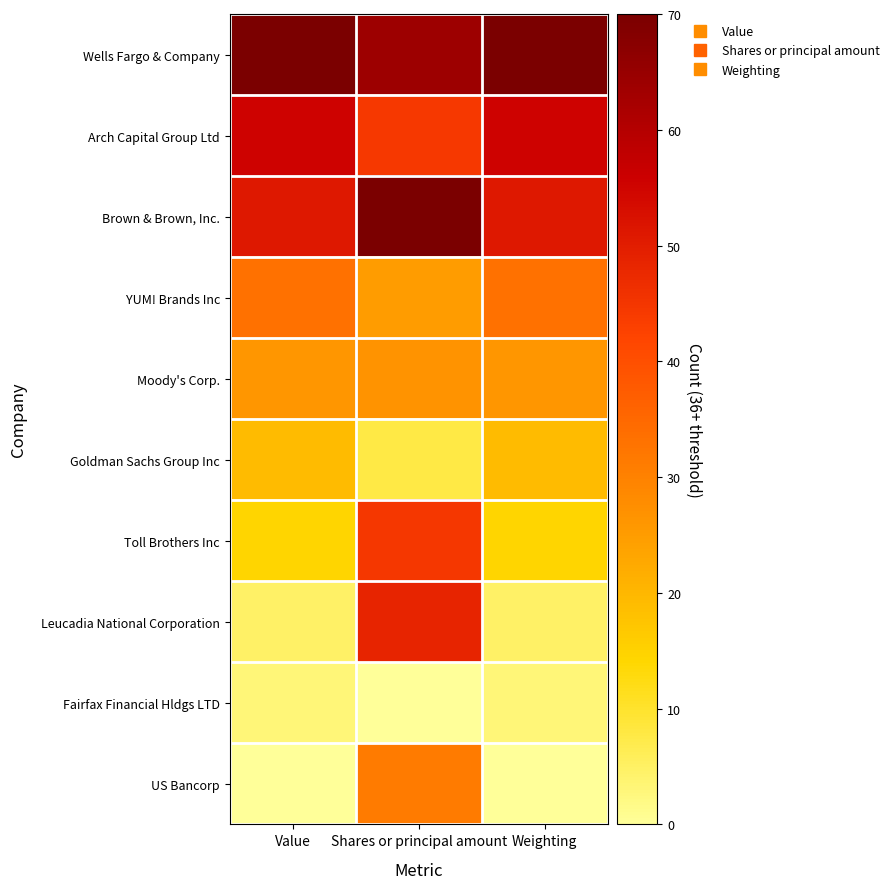

Reading left to right, what are all the values shown in this chart?

Wells Fargo & Company: Value=70.0	Shares or principal amount=64.0	Weighting=70.0
Arch Capital Group Ltd: Value=55.4	Shares or principal amount=44.5	Weighting=55.4
Brown & Brown, Inc.: Value=51.0	Shares or principal amount=70.0	Weighting=51.0
YUM! Brands Inc: Value=33.2	Shares or principal amount=25.1	Weighting=33.2
Moody's Corp.: Value=26.1	Shares or principal amount=26.6	Weighting=26.1
Goldman Sachs Group Inc: Value=19.4	Shares or principal amount=7.7	Weighting=19.4
Toll Brothers Inc: Value=14.4	Shares or principal amount=44.8	Weighting=14.4
Leucadia National Corporation: Value=4.9	Shares or principal amount=48.7	Weighting=4.9
Fairfax Financial Hldgs LTD: Value=3.2	Shares or principal amount=0.0	Weighting=3.2
US Bancorp: Value=0.0	Shares or principal amount=31.4	Weighting=0.0